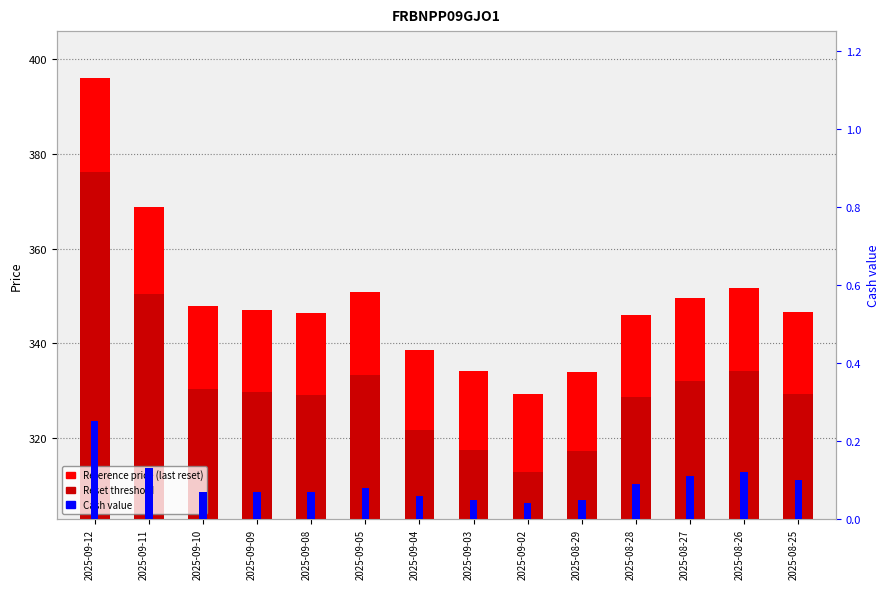

Is the value of Reference price (last reset) at 2025-09-12 greater than the value of Reset threshold at 2025-09-02?

Yes